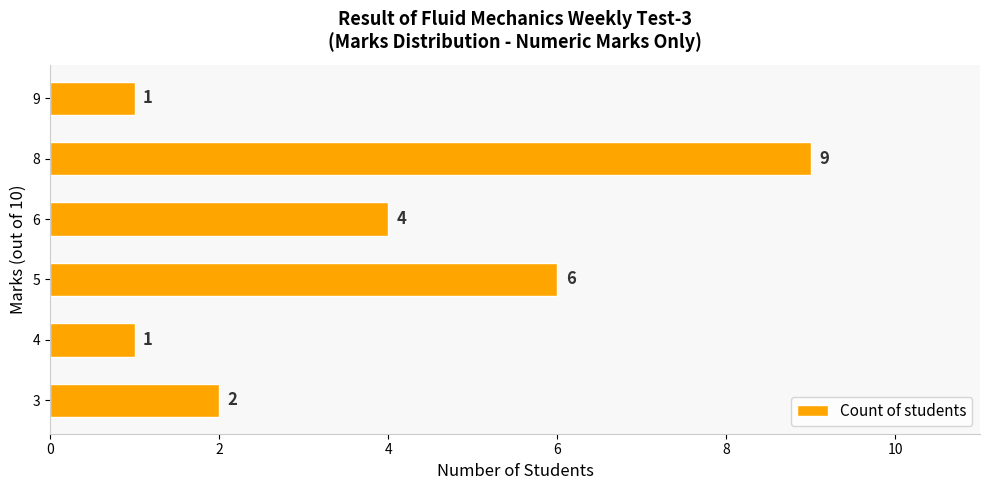

The chart shows a value of 9 at 8. True or false?

True